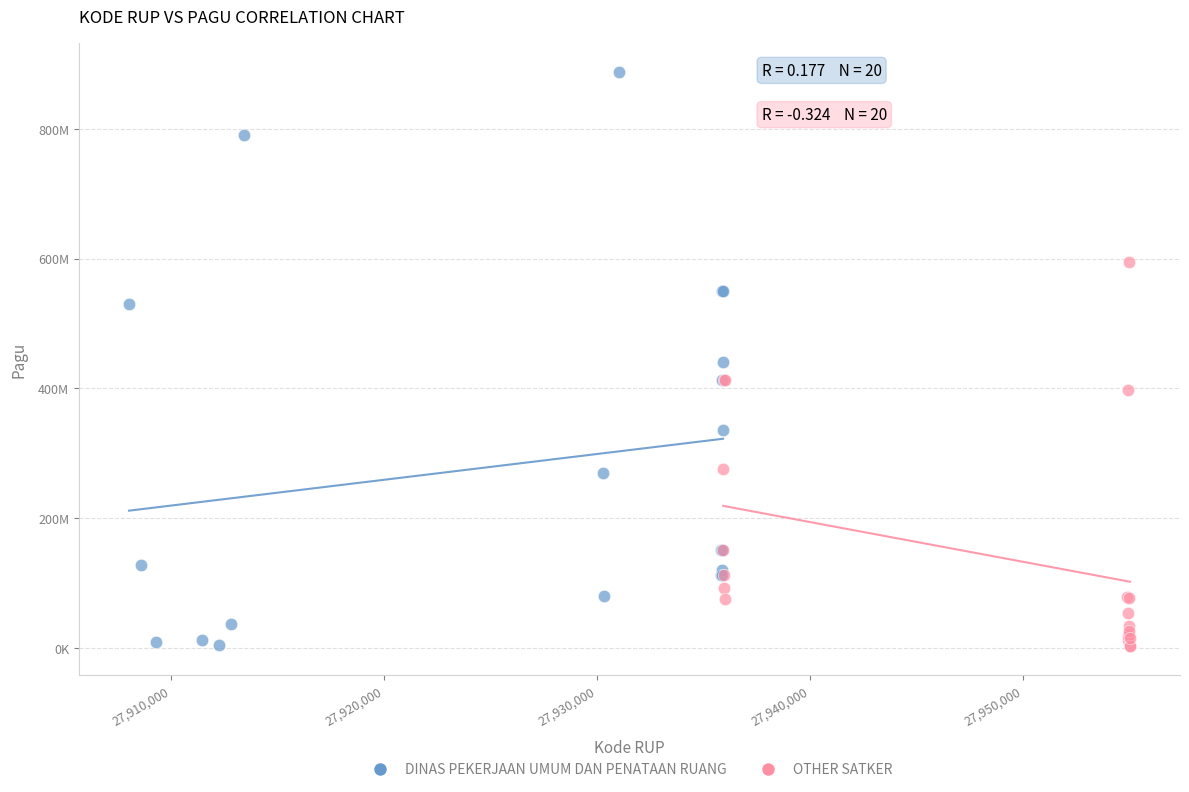

What are all the series names shown in the legend?

DINAS PEKERJAAN UMUM DAN PENATAAN RUANG, OTHER SATKER